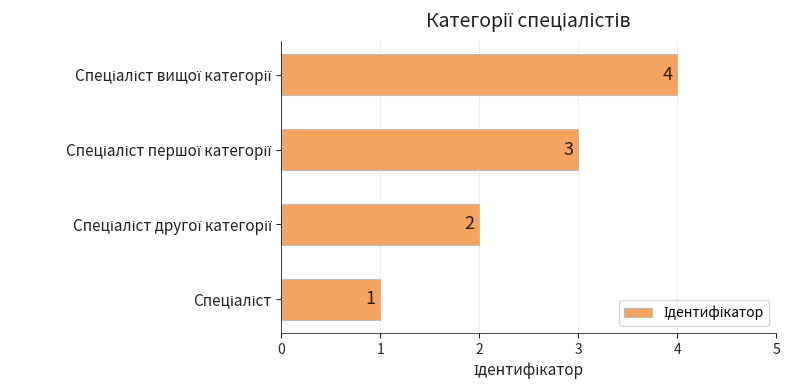

Are the bars horizontal?

Yes